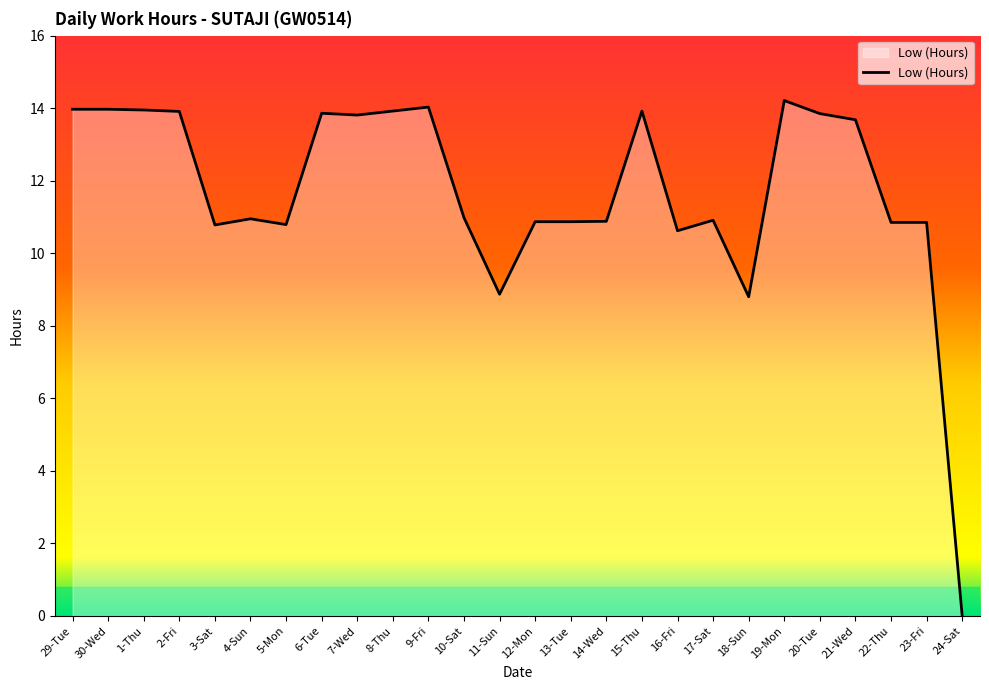

What is the greatest value displayed?

14.2